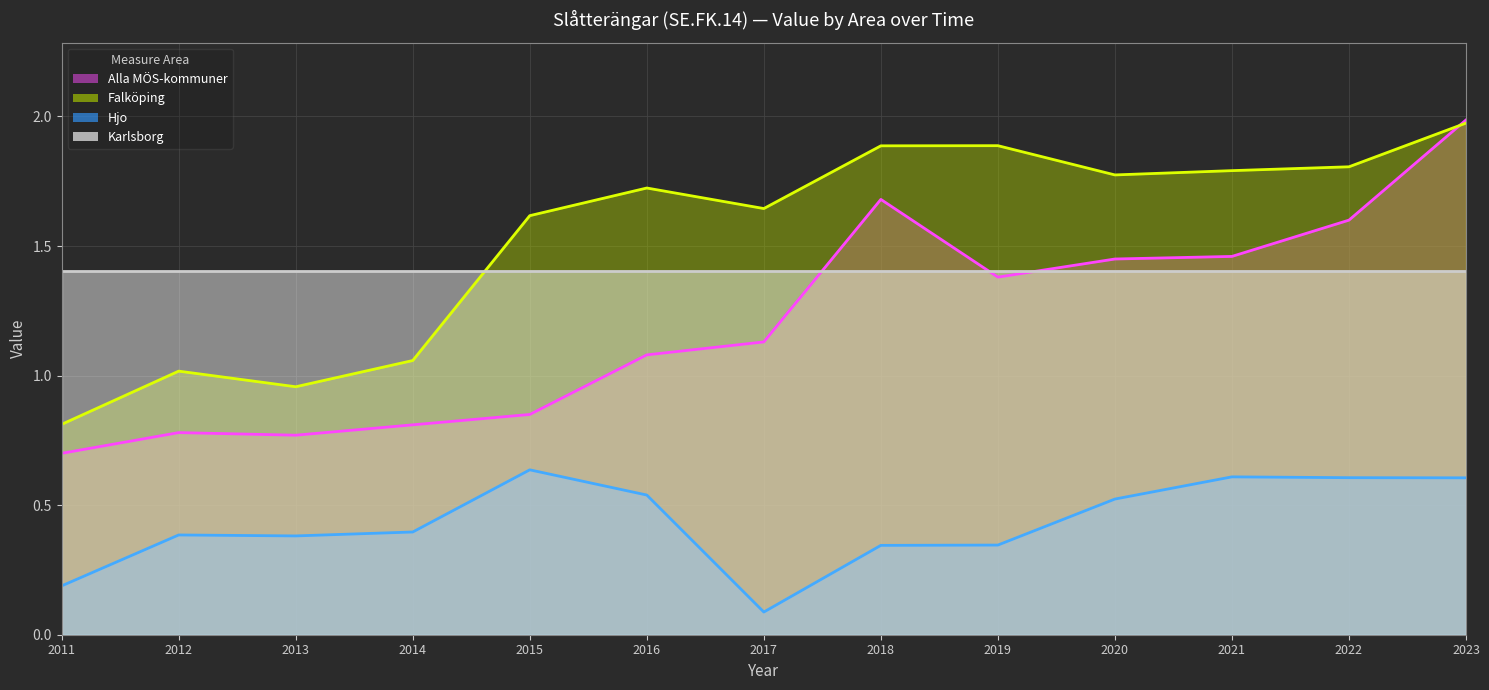

What is the value of the Hjo (line) point at the 12th from the left?

0.6